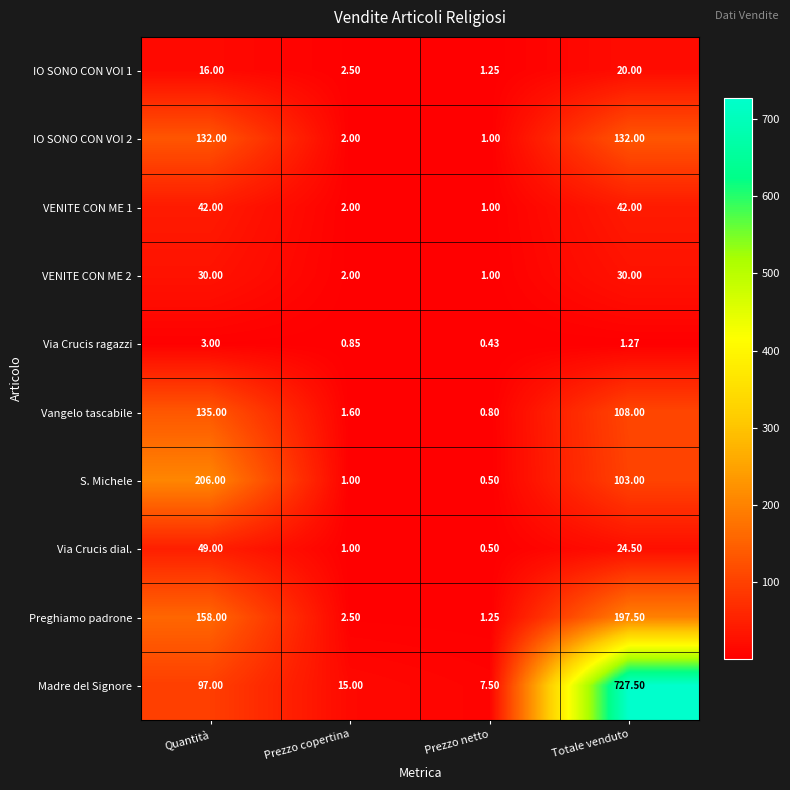

Which label corresponds to the smallest value in the chart?

Prezzo netto